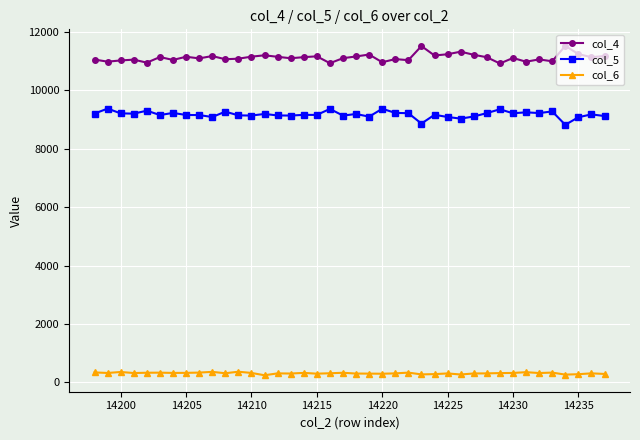

What is the value of the col_5 point at the 20th from the left?

9139